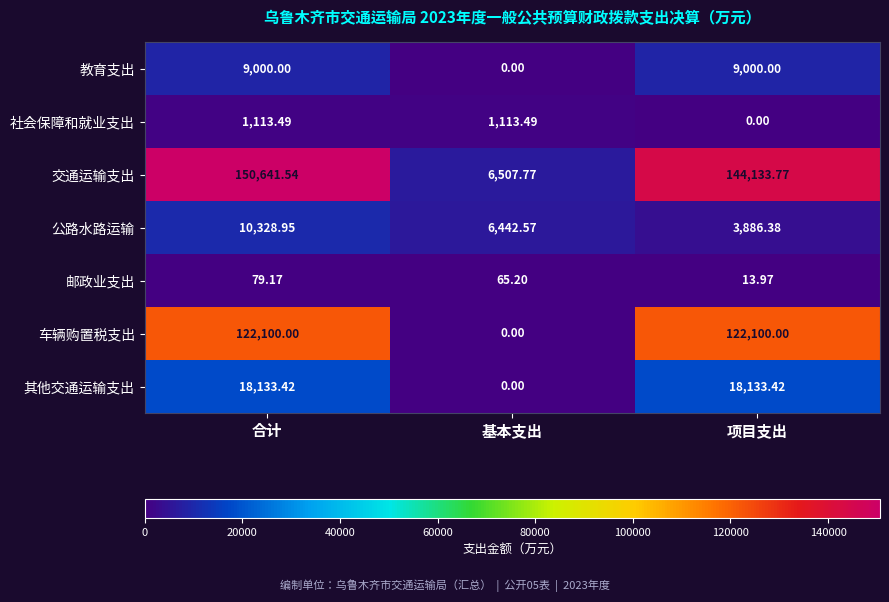

Which series has the largest total across all categories?

交通运输支出